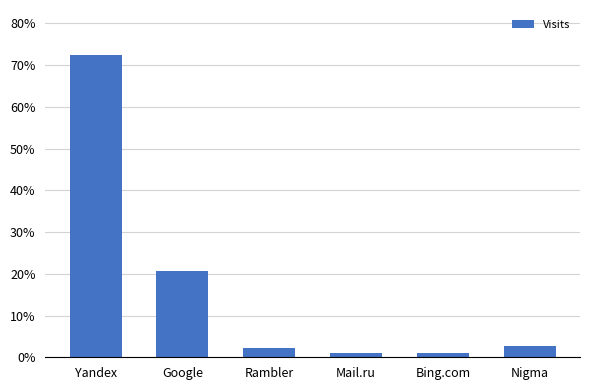

What value does the data have at Mail.ru?

1.1